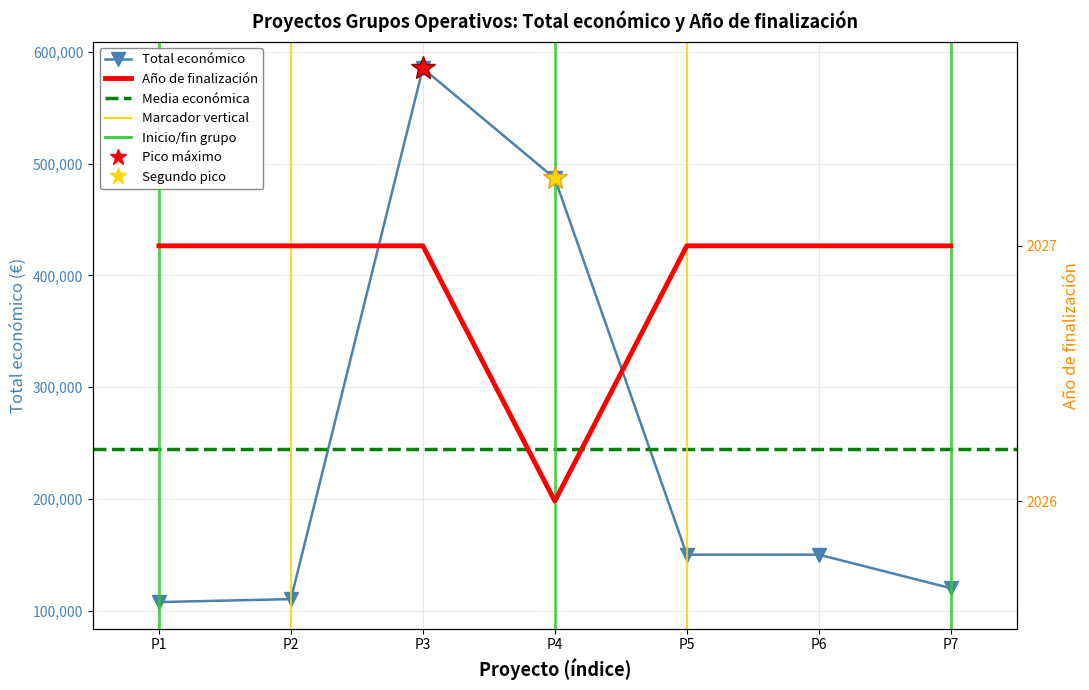

List the series in order of their overall mean, lowest first.

Año de finalización, Total económico